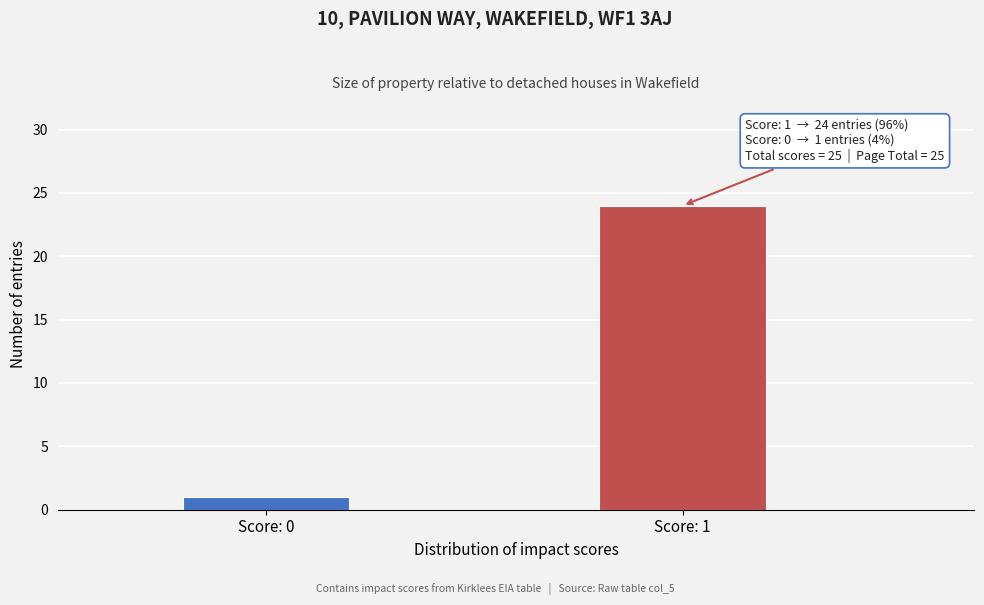

Reading right to left, what are all the values shown in this chart?

Score: 1=24	Score: 0=1